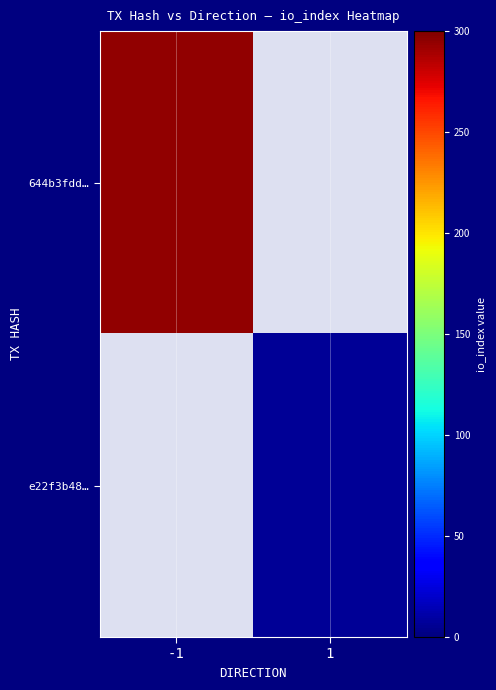

At -1, list the series in order from largest to smallest.

644b3fdd…, e22f3b48…